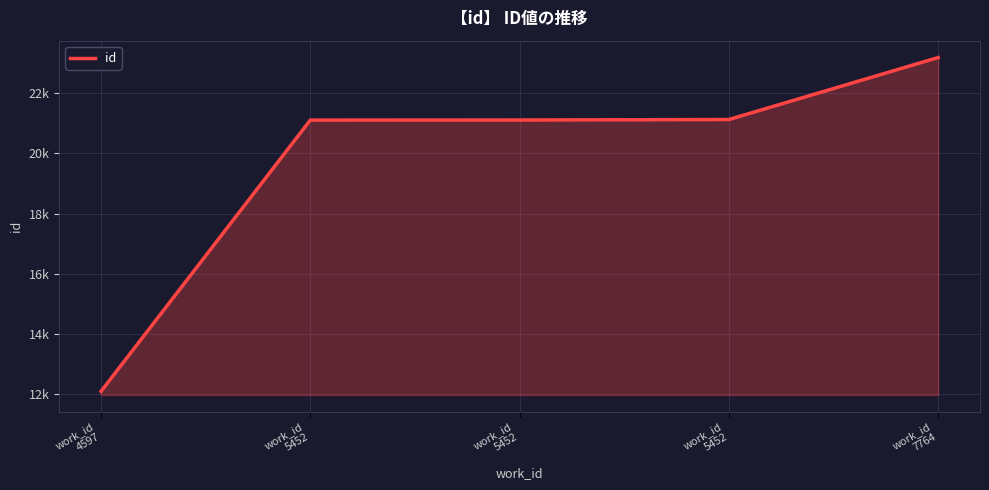

At which label does the data first exceed 21111?

work_id
5452